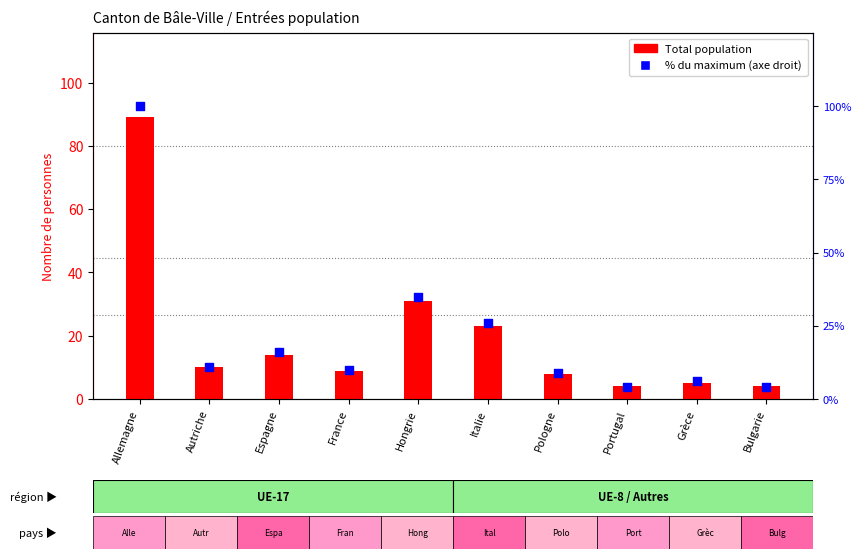

Which series contains the lowest Y value?

Total population